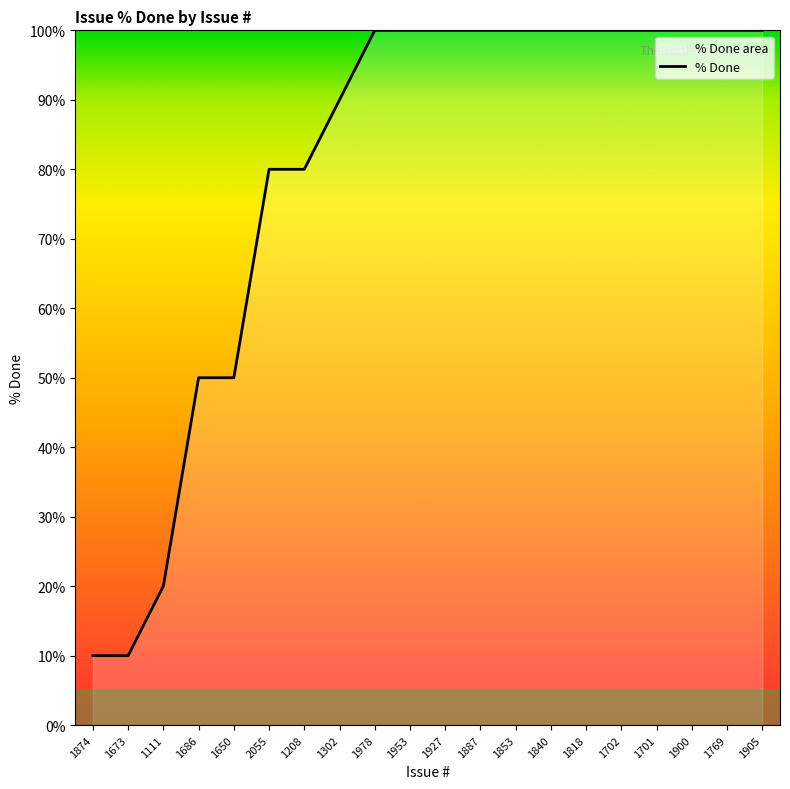

What is the label of the 10th point from the left?

1953